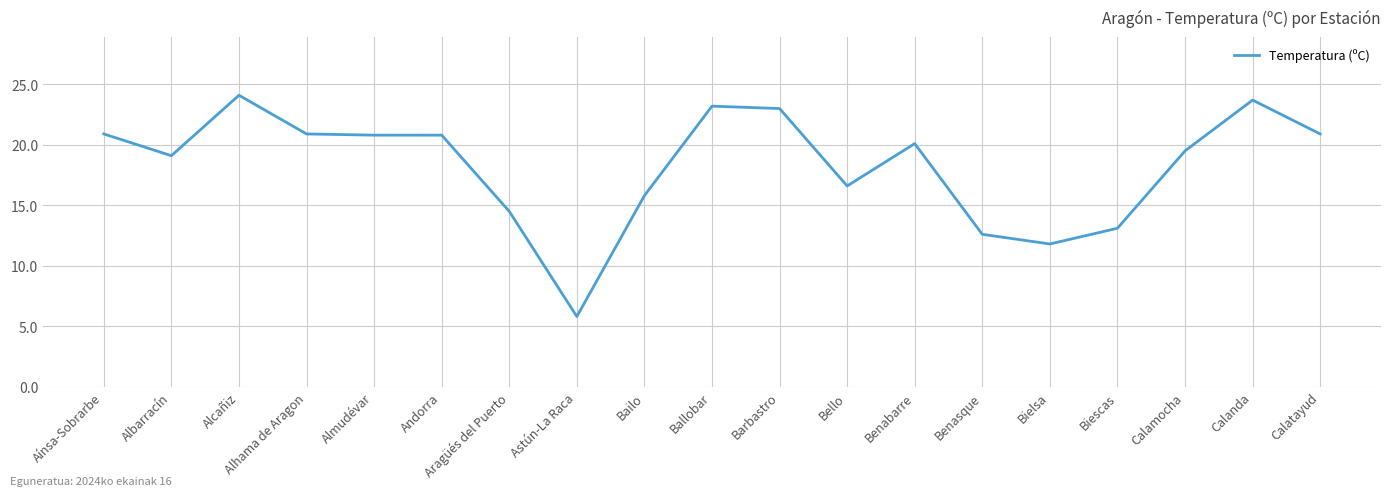

Where does the data first go above 20?

Aínsa-Sobrarbe